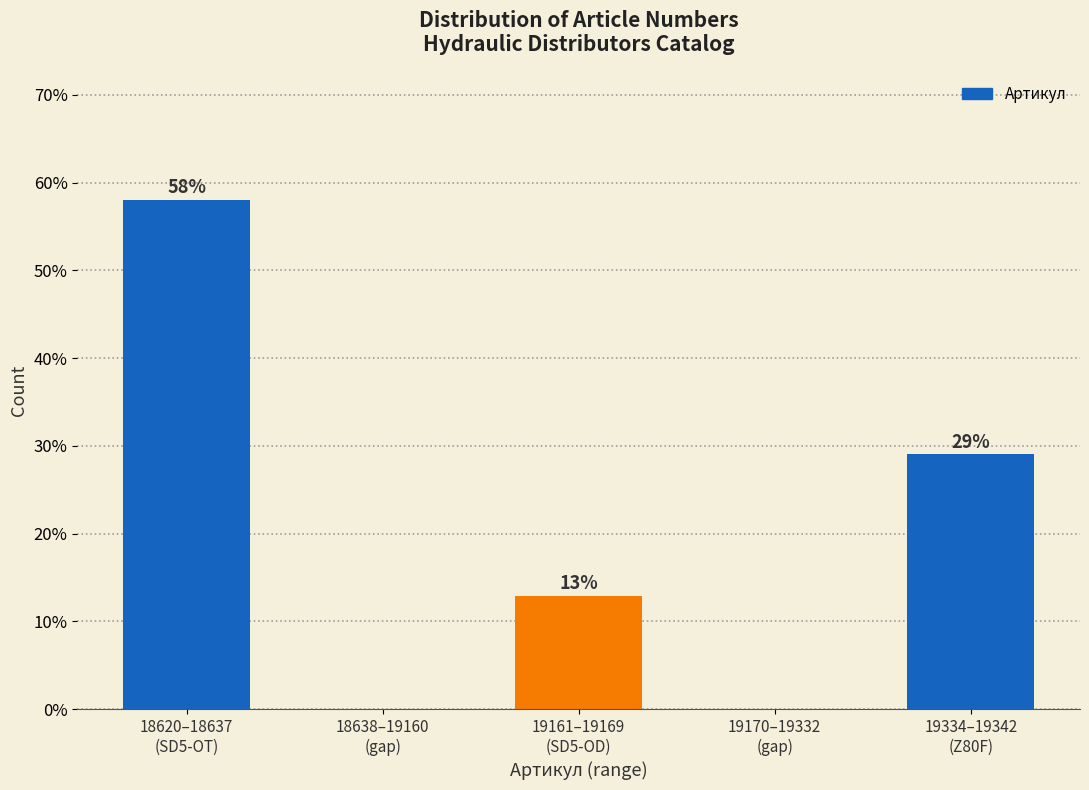

What is the sum of all values?

100.0